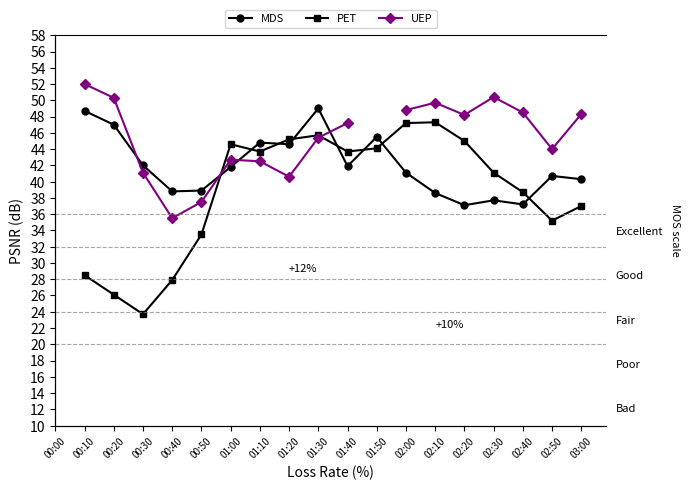

The value of UEP at 01:00 is 18.1. True or false?

False